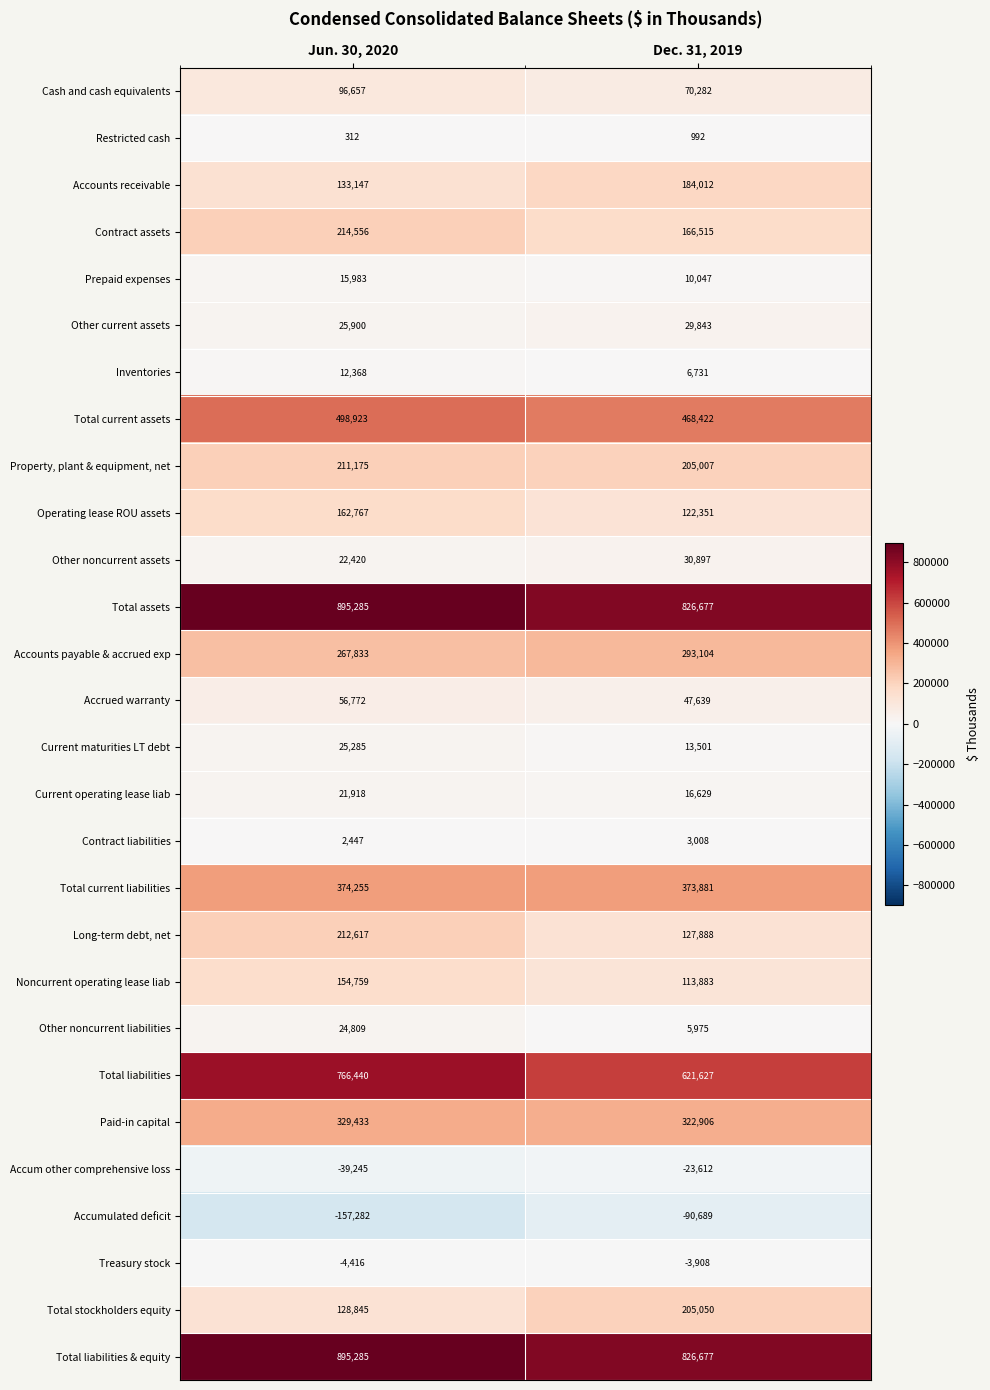

Which series has the largest range (max minus min)?

Total liabilities